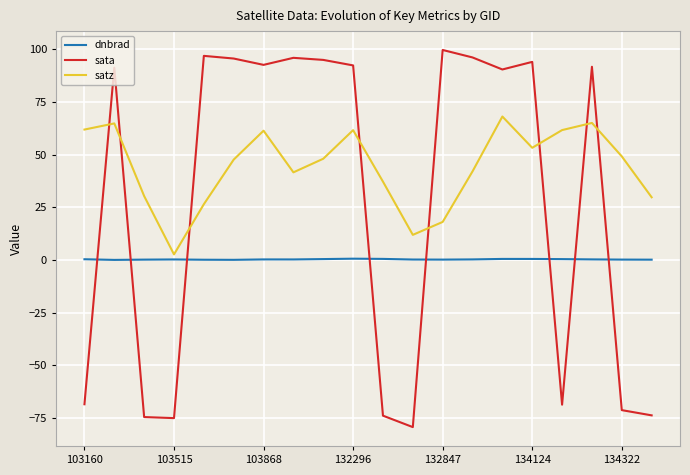

How many lines are shown in the chart?

3